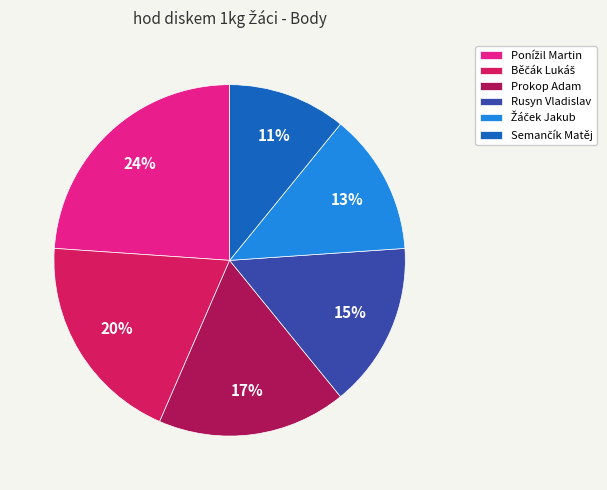

The Rusyn Vladislav slice represents 8% of the pie. True or false?

False